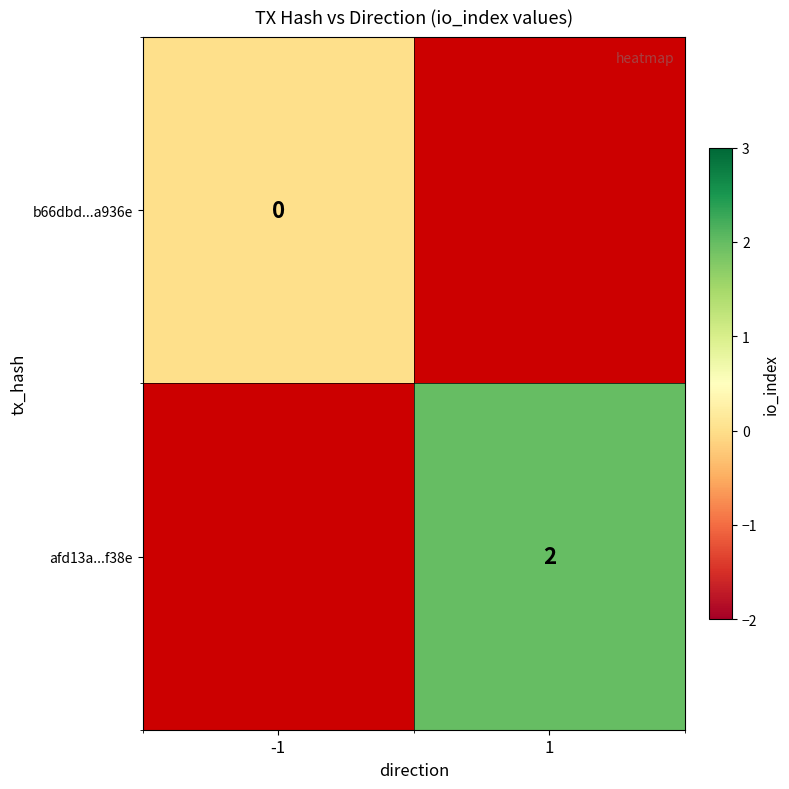

Which label corresponds to the smallest value in the chart?

-1